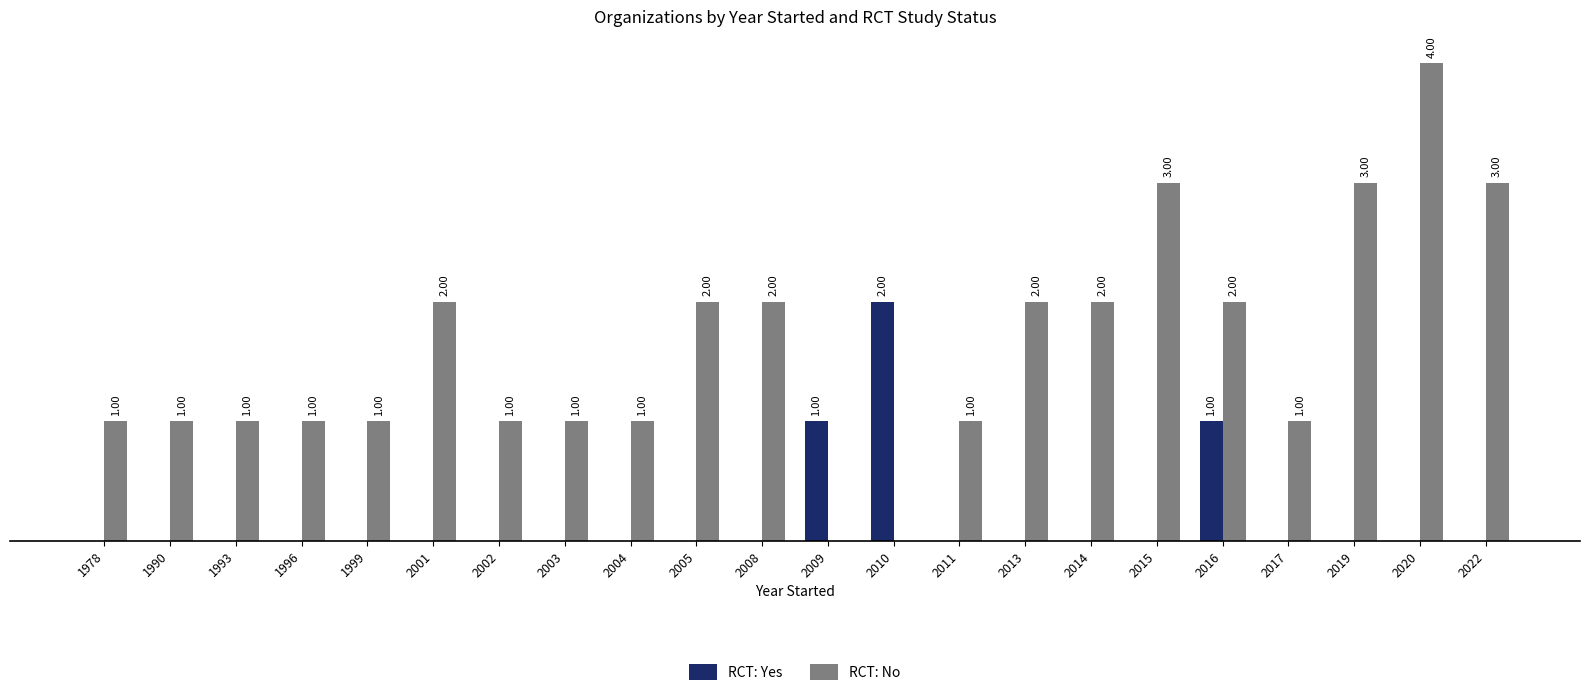

Which series changed the most between 2002 and 2014?

RCT: No